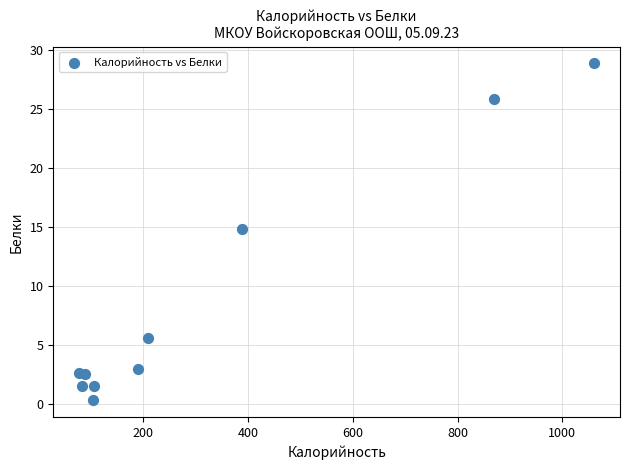

What Y value in the scatter plot is closest to 14?

14.8